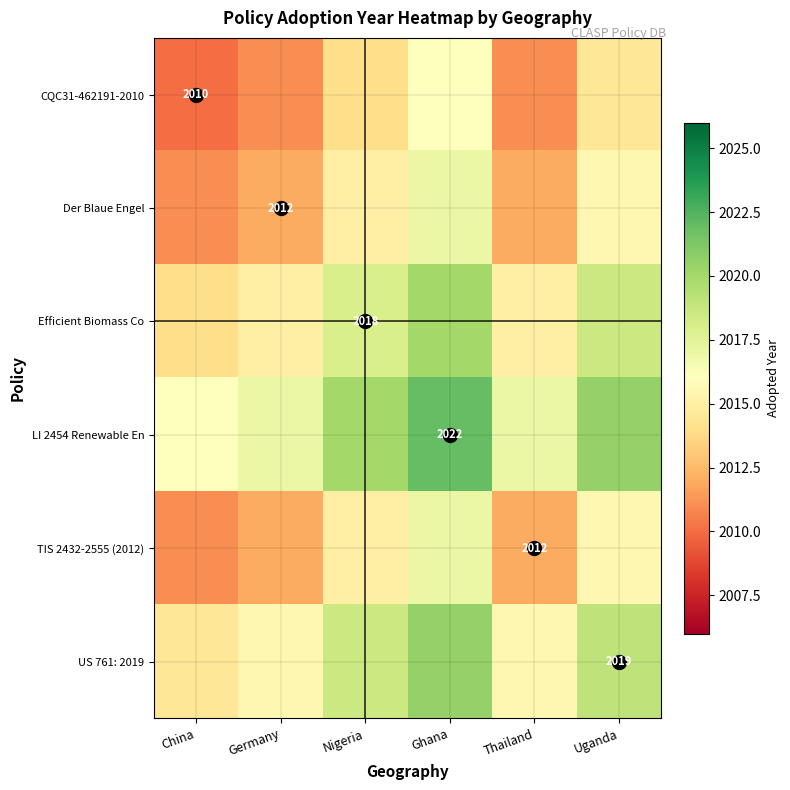

Which has a higher value, Uganda or Thailand?

Uganda